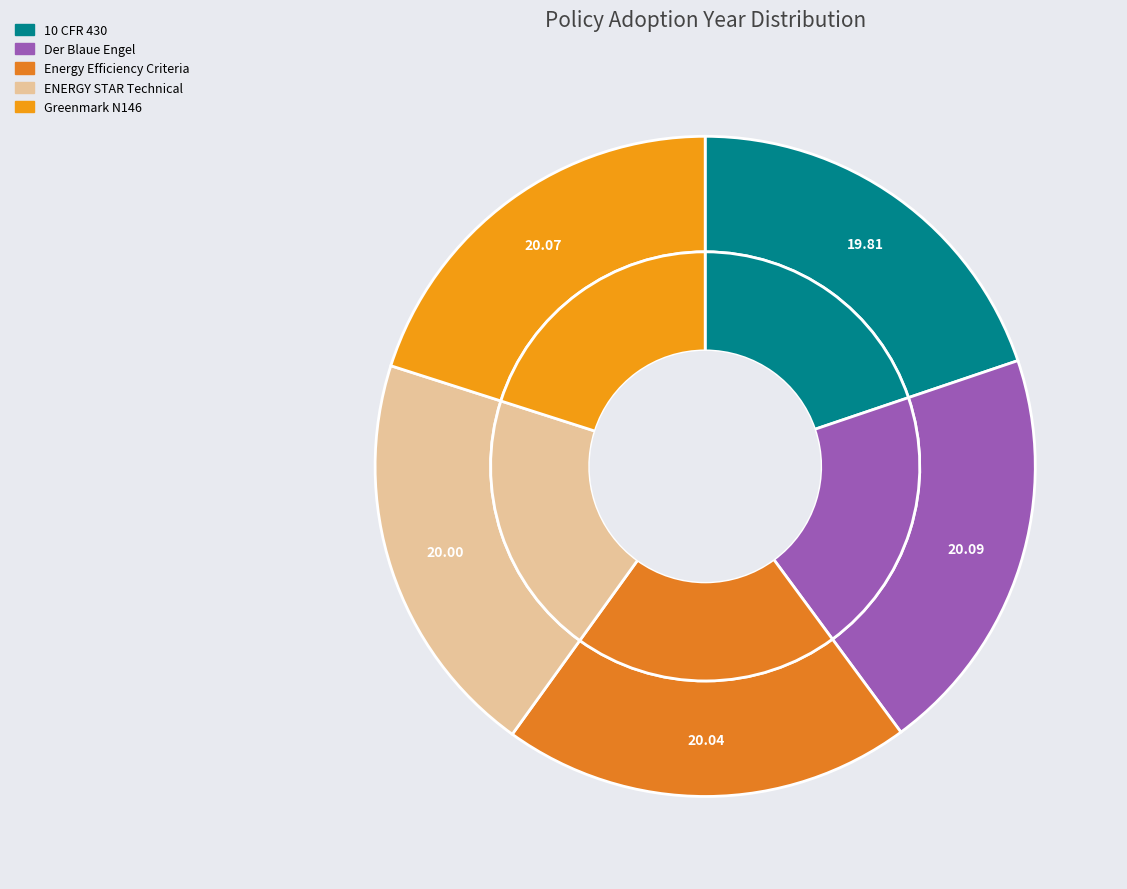

Does Der Blaue Engel represent more than half of the total?

No